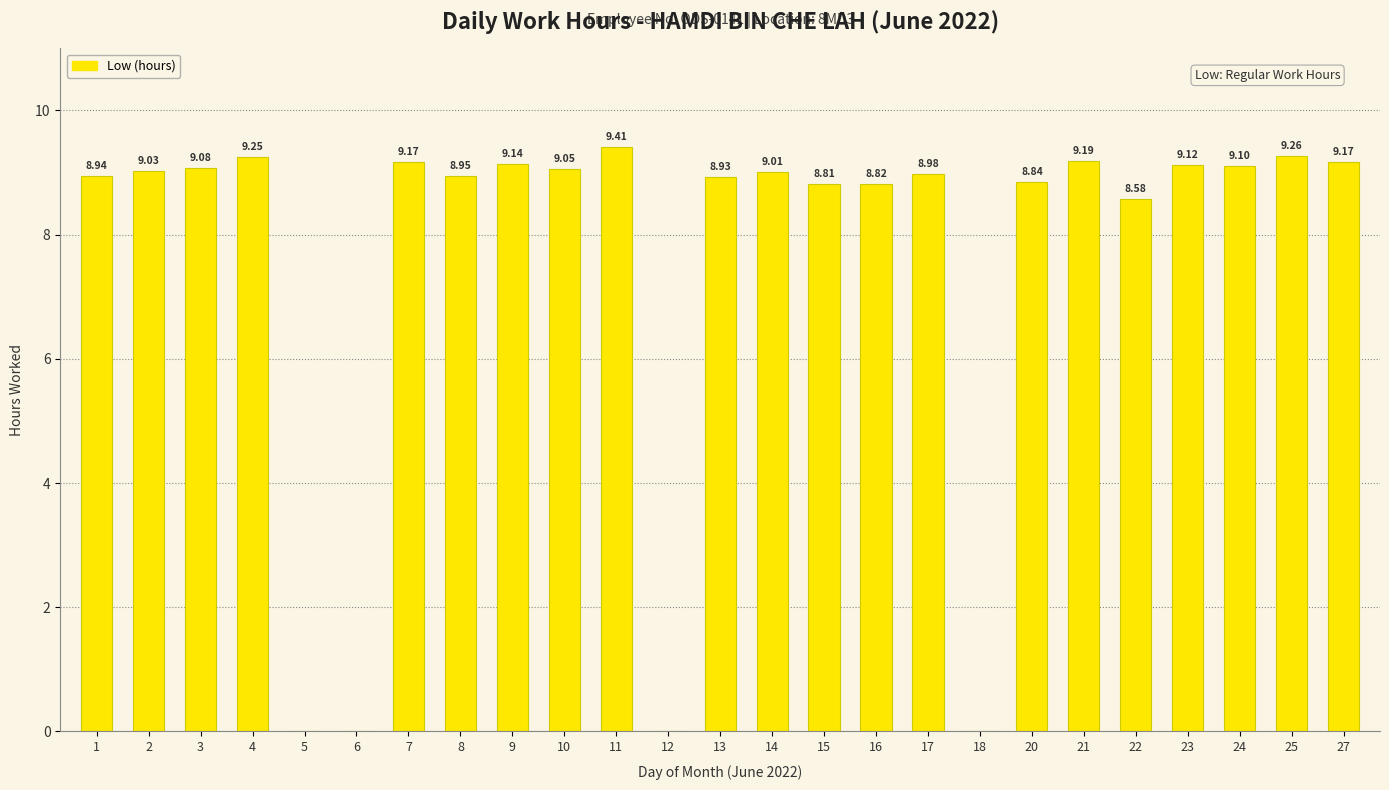

Count the number of values greater than 9.

13